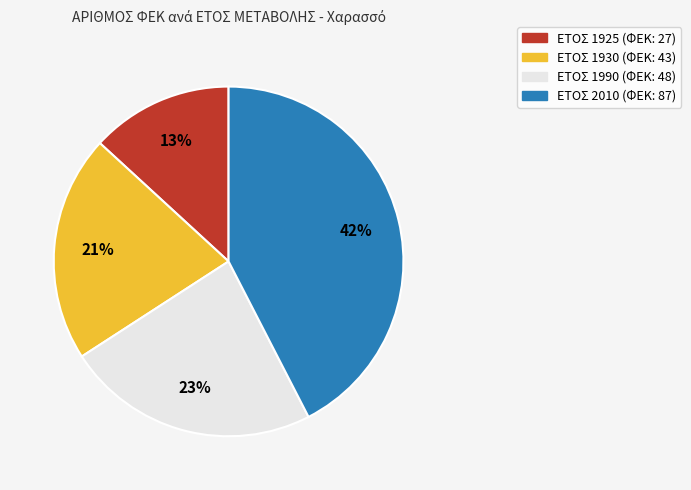

Count the number of slices in the pie.

4